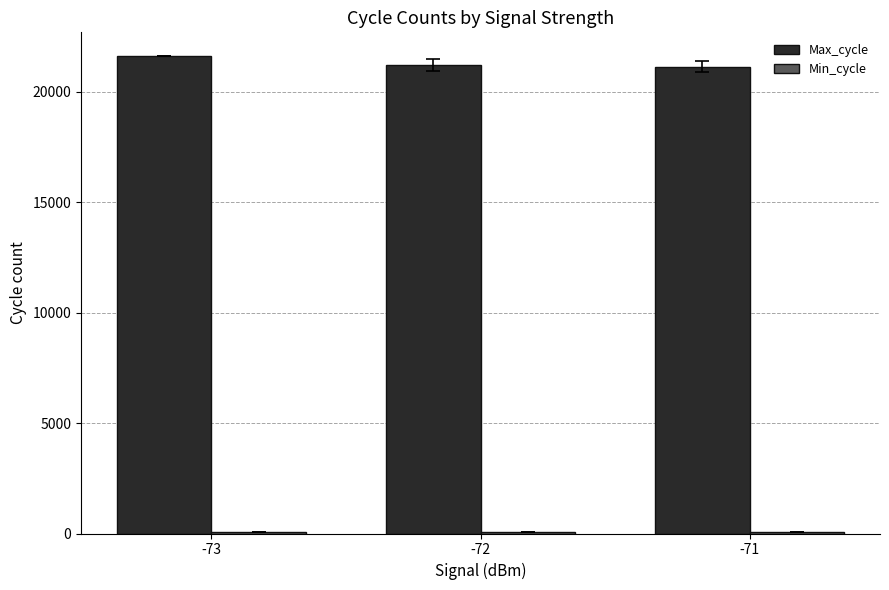

What is the maximum value shown in the chart?

21602.0